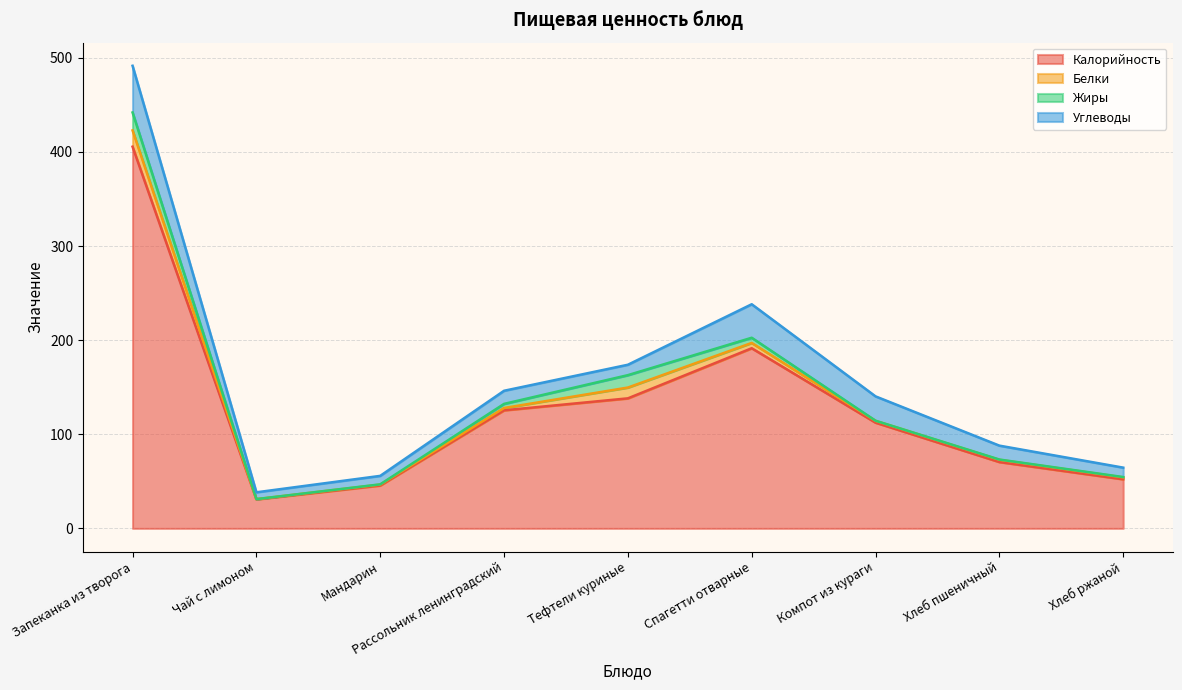

How many interior local peaks does the Жиры series have?

1